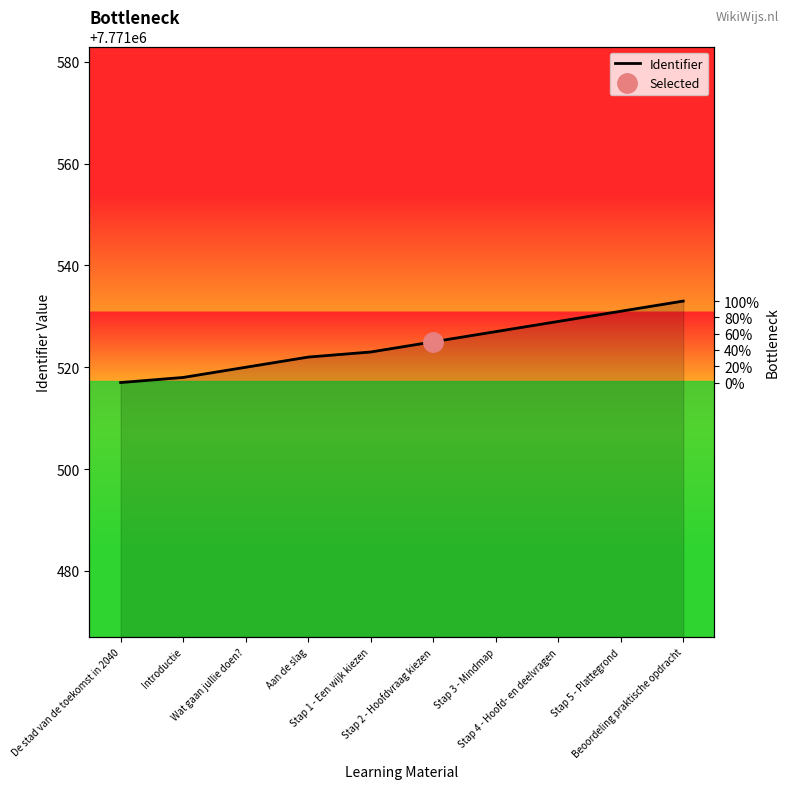

What is the difference between the second highest and minimum values?

14